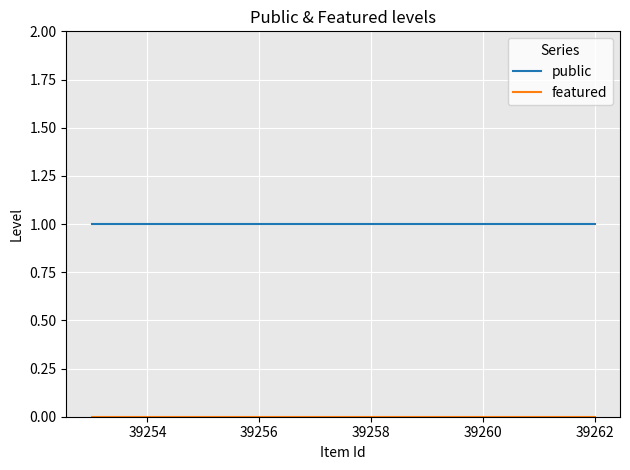

At 39256, list the series in order from smallest to largest.

featured, public